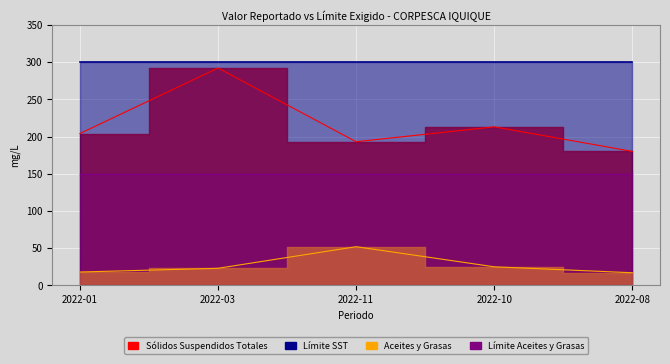

Between 2022-01 and 2022-10, which series saw the biggest shift?

Sólidos Suspendidos Totales